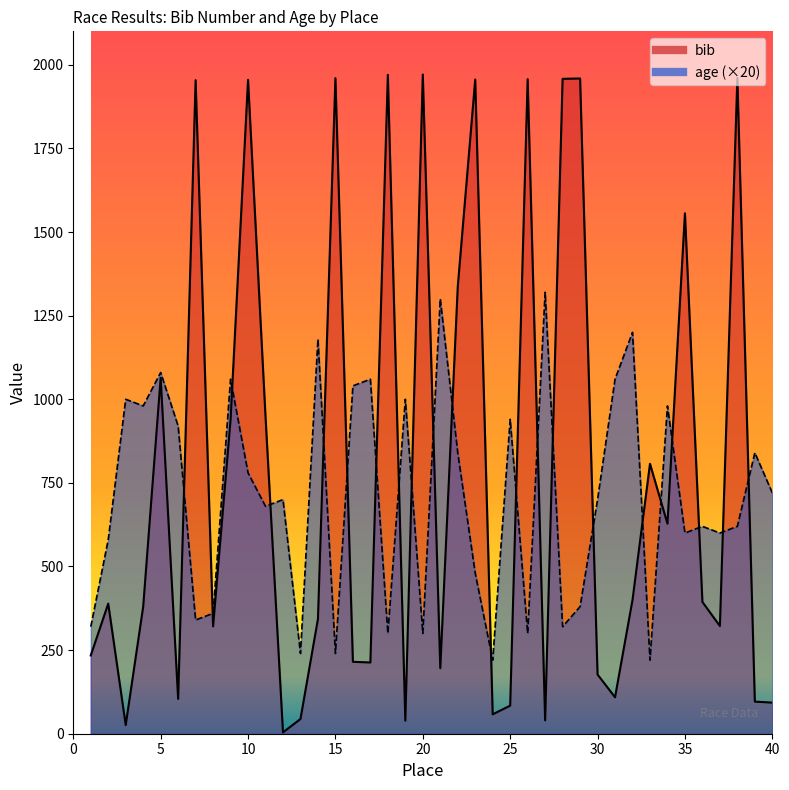

How many times do age and bib cross each other?

22